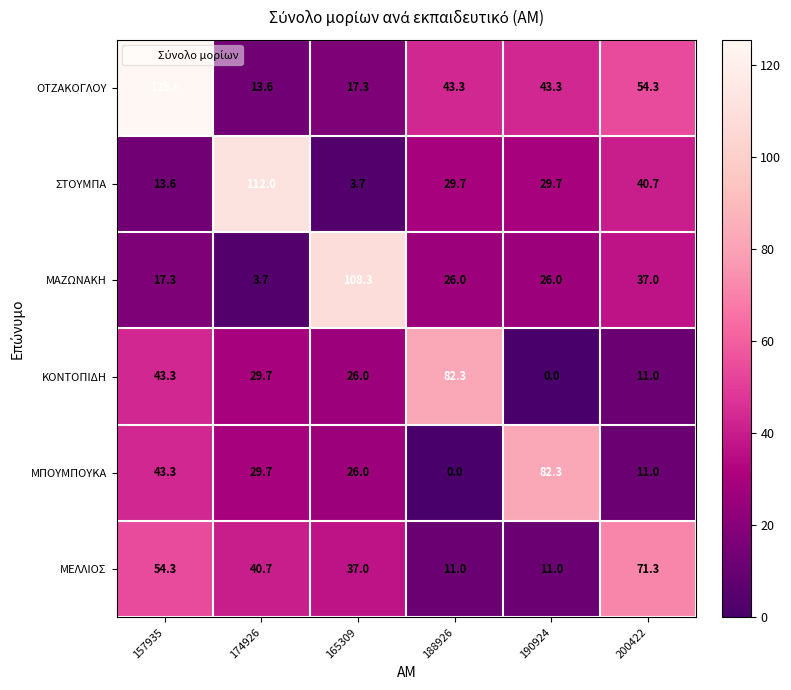

Which series has the largest range (max minus min)?

ΟΤΖΑΚΟΓΛΟΥ